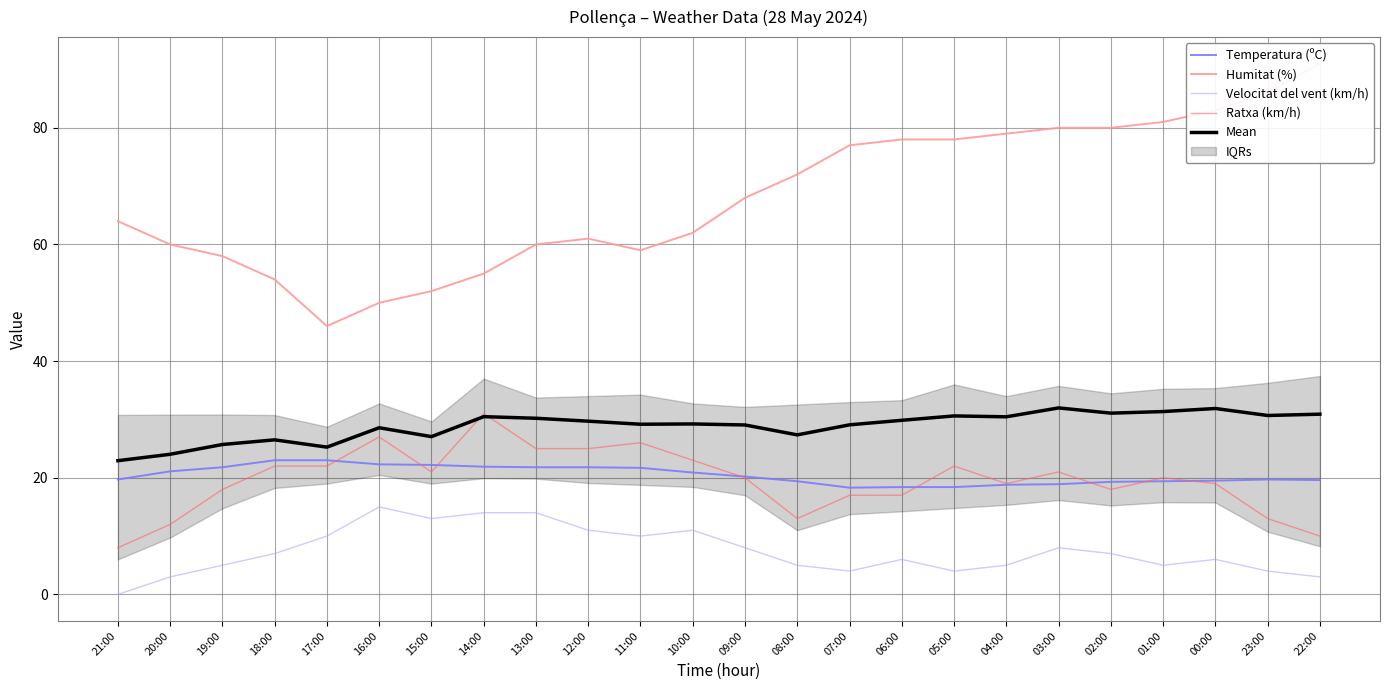

At how many categories does at least one series exceed 59?

17